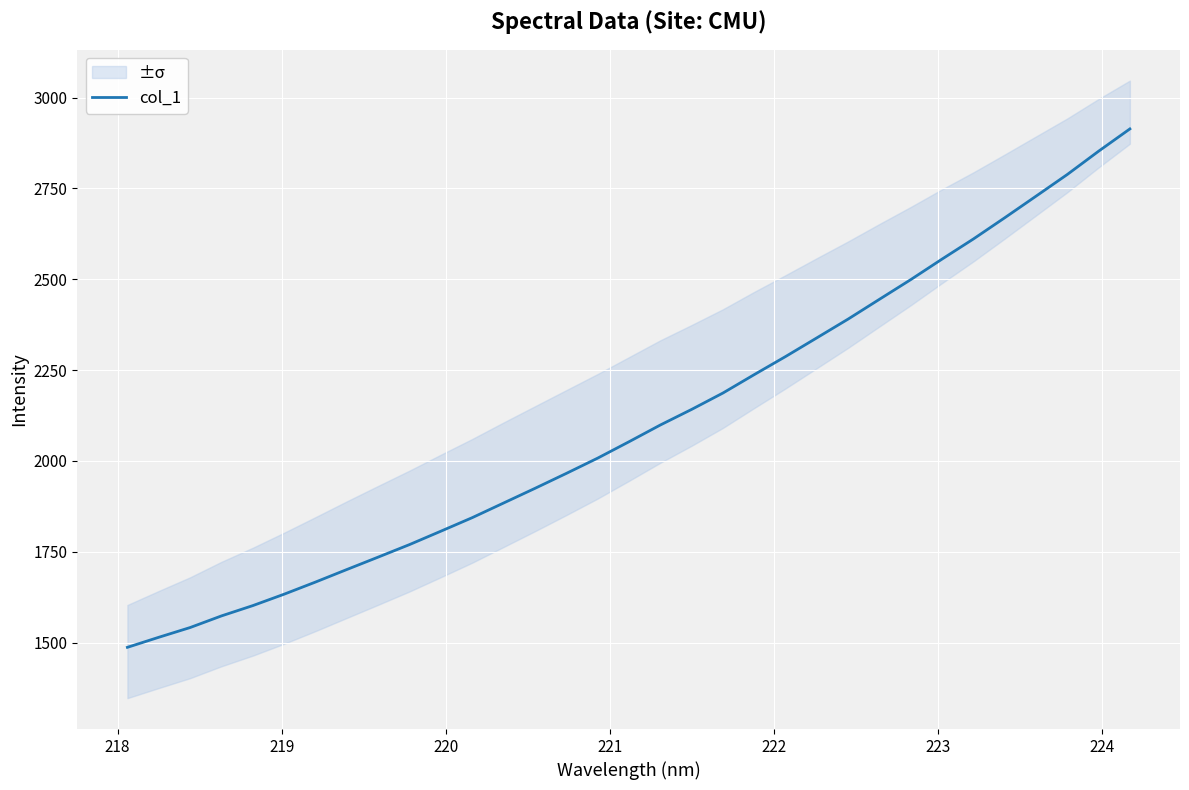

What is the highest value of the col_1 series?

2913.8